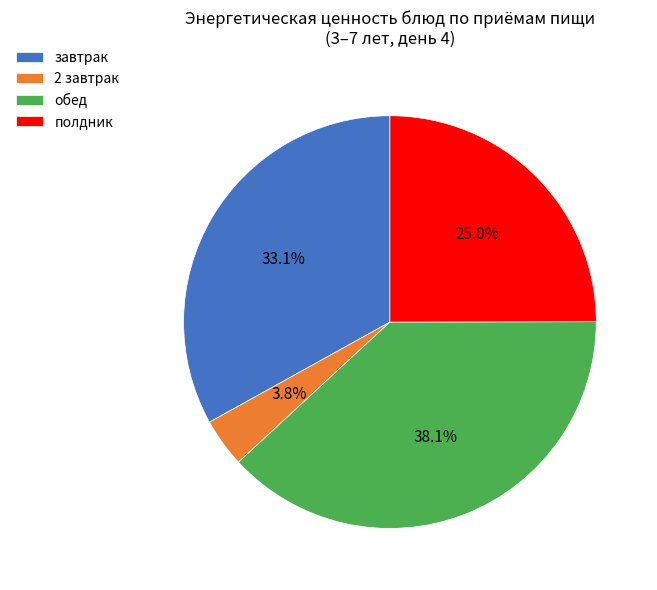

What is the total percentage of обед and завтрак?

71.2%